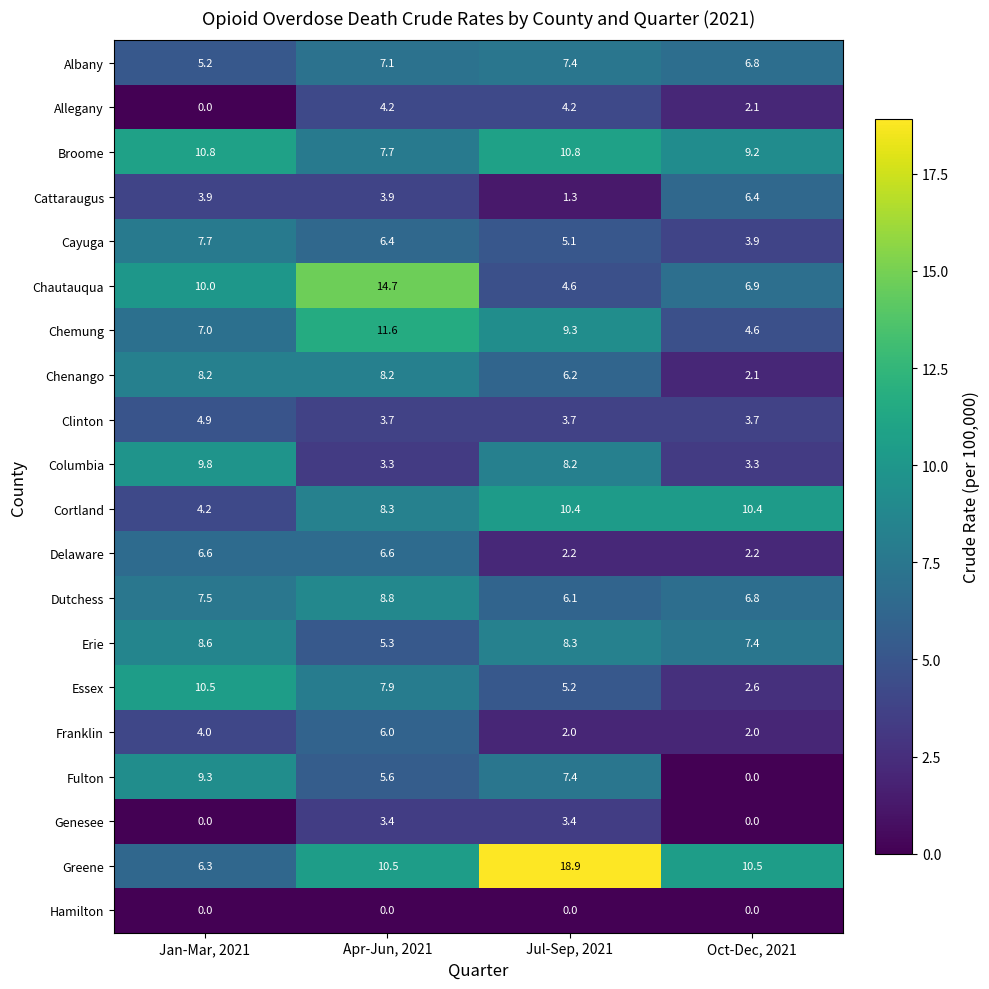

At which category does the chart reach its peak across all series?

Jul-Sep, 2021